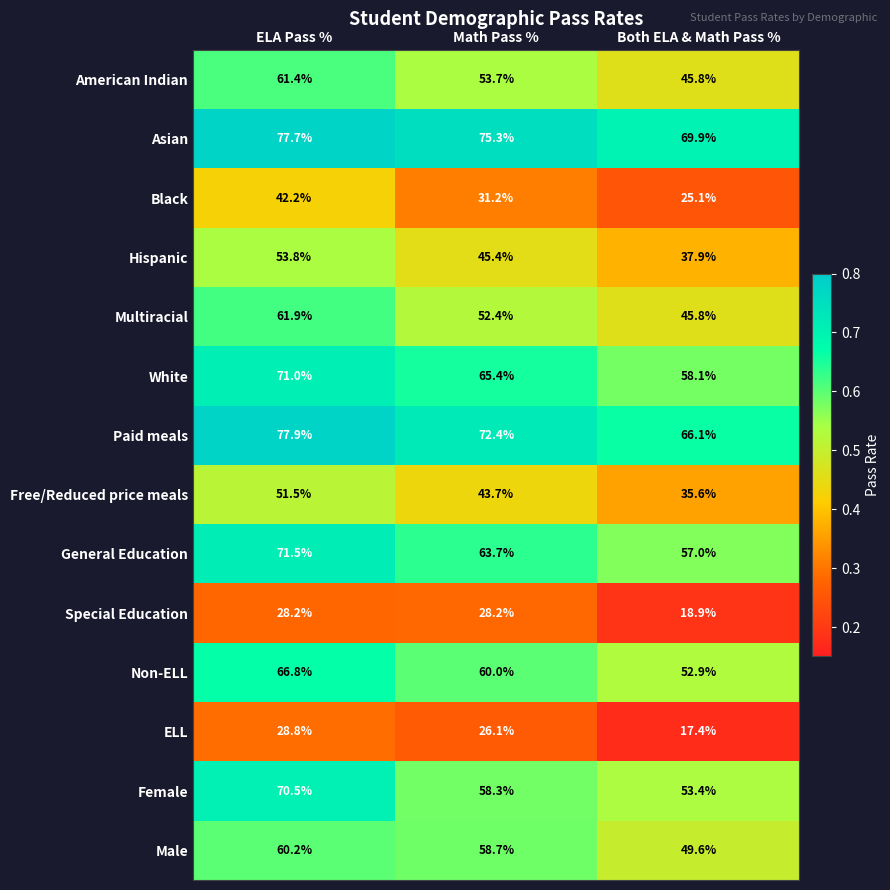

Between Math Pass % and Both ELA & Math Pass %, which series saw the biggest shift?

Special Education